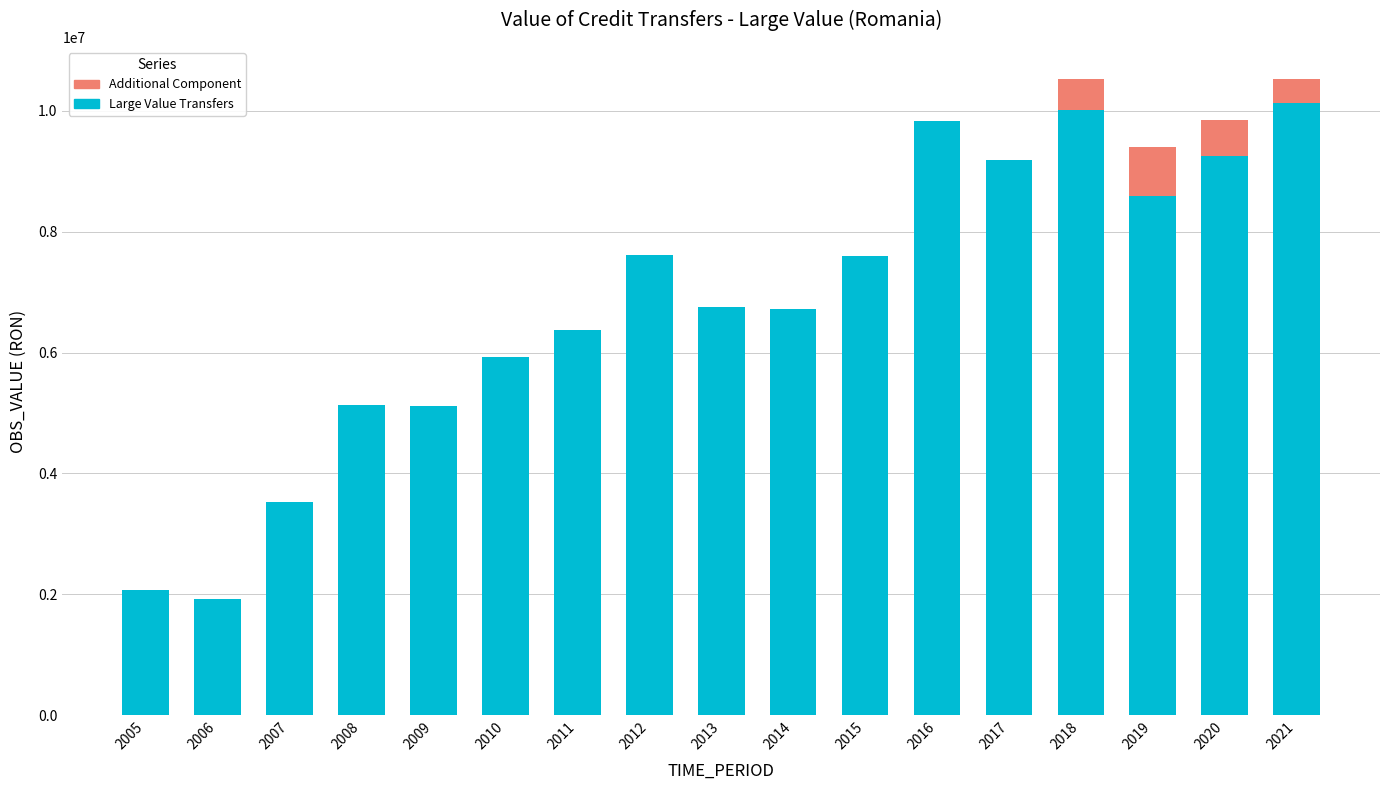

Count the number of data series in this chart.

2